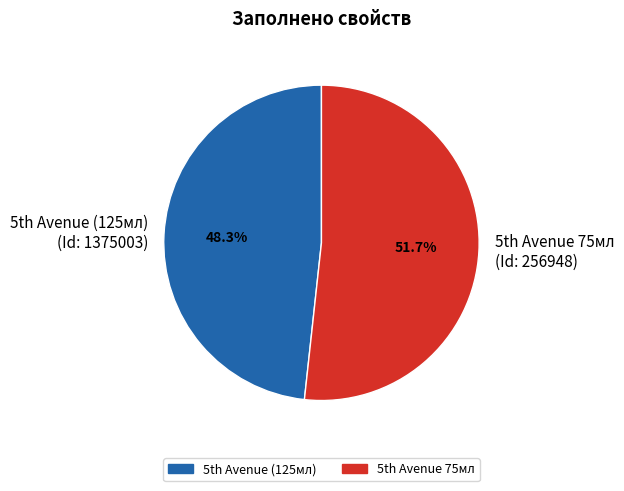

How many segments does this pie chart have?

2